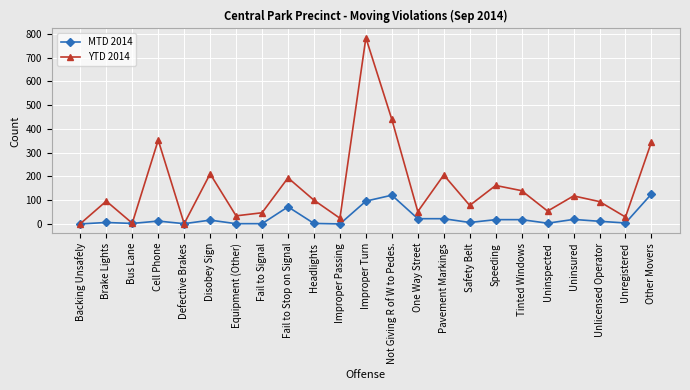

Which series has the widest spread of values?

YTD 2014